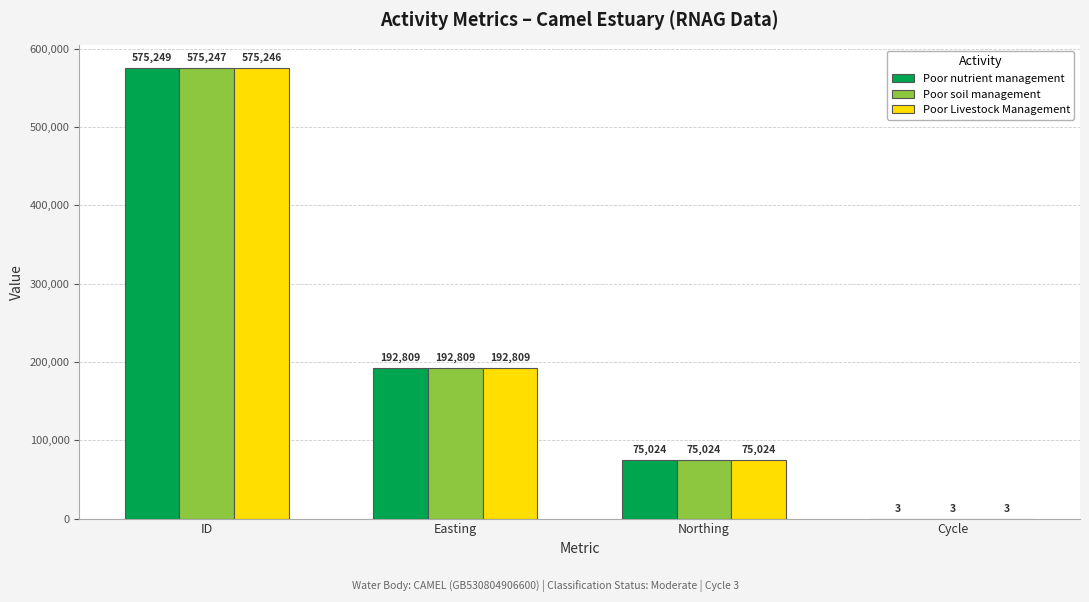

Are the bars grouped side by side (vs. stacked)?

Yes